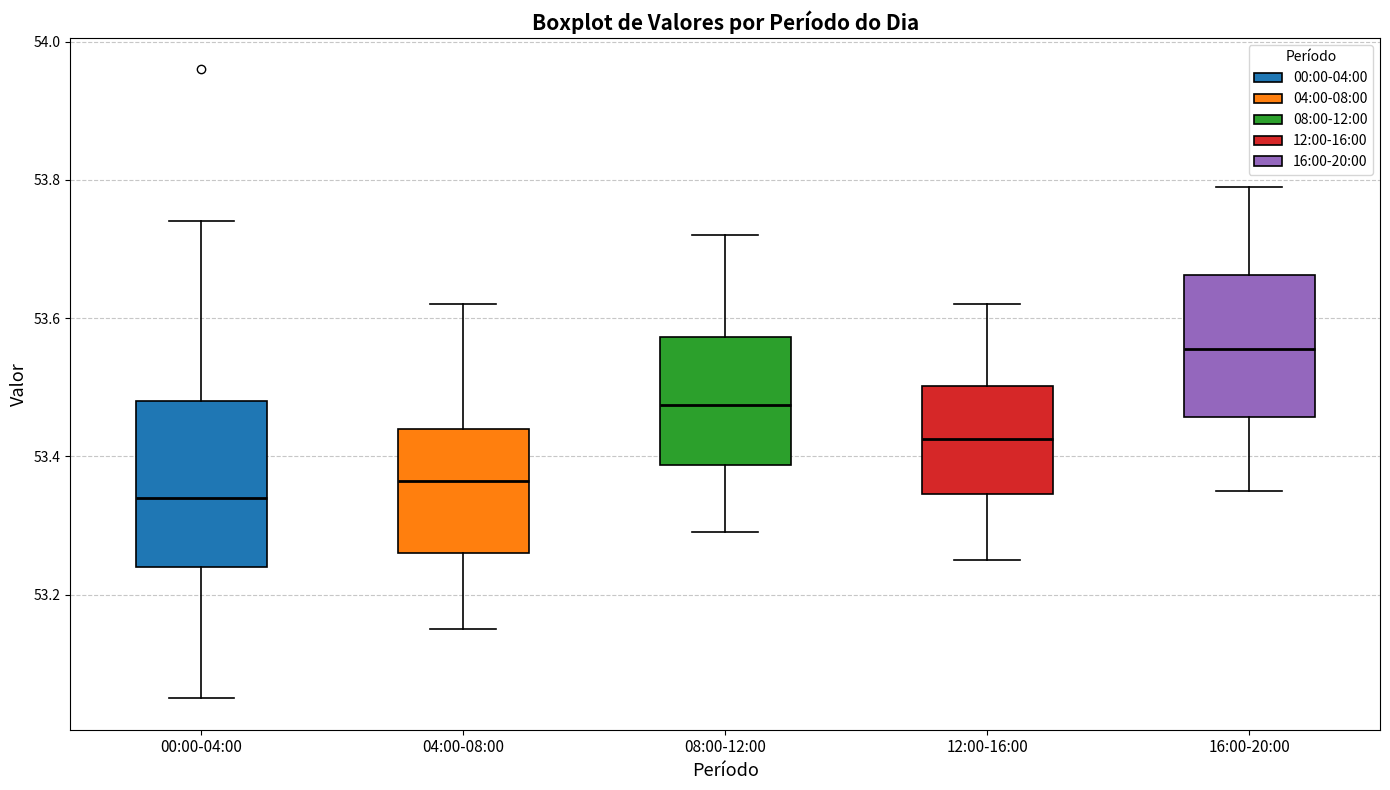

Where is the lower edge of the box for 04:00-08:00 on the y-axis? The values are not printed on the chart, so give them approximately, as read against the axis.

53.26